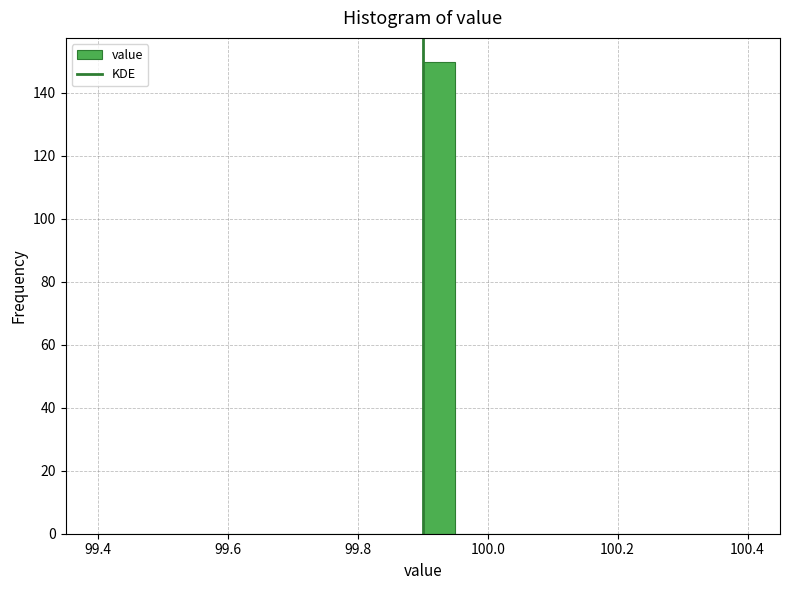

Read against the x-axis, roughly where is the centre of the tallest bar?

99.92